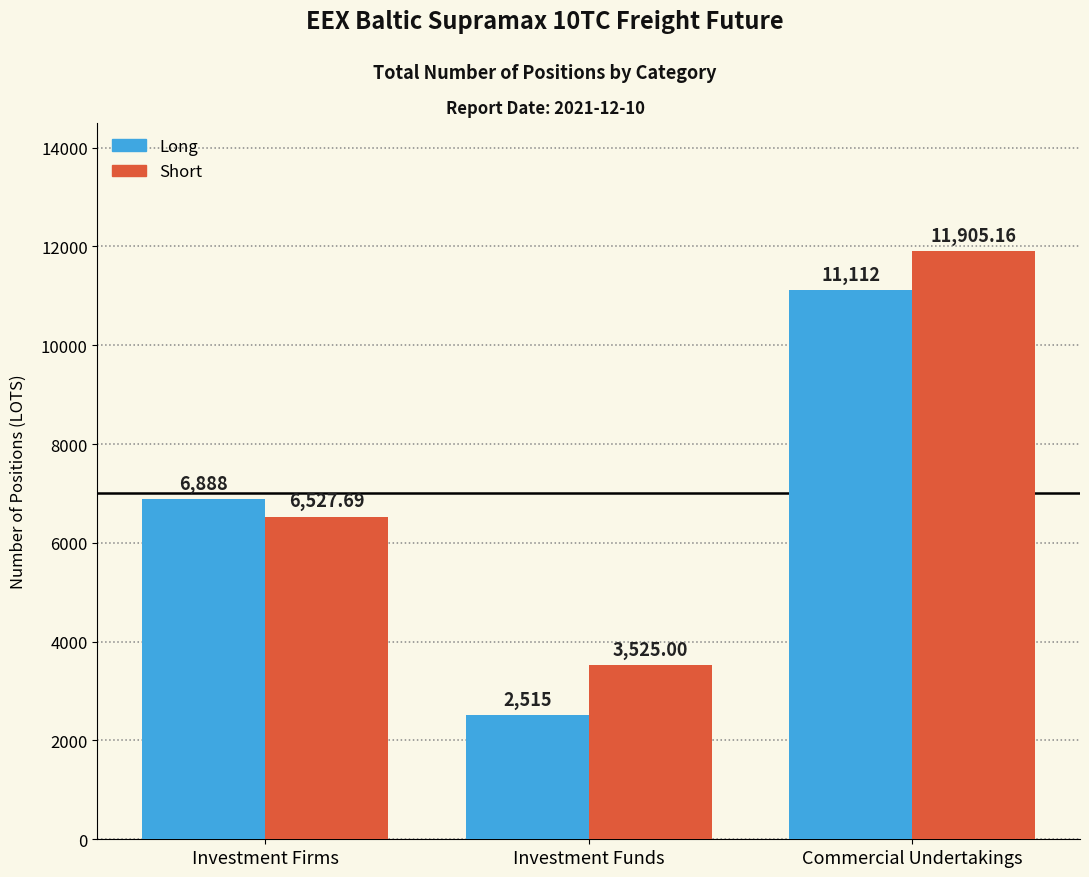

Which label corresponds to the largest value in the chart?

Commercial Undertakings